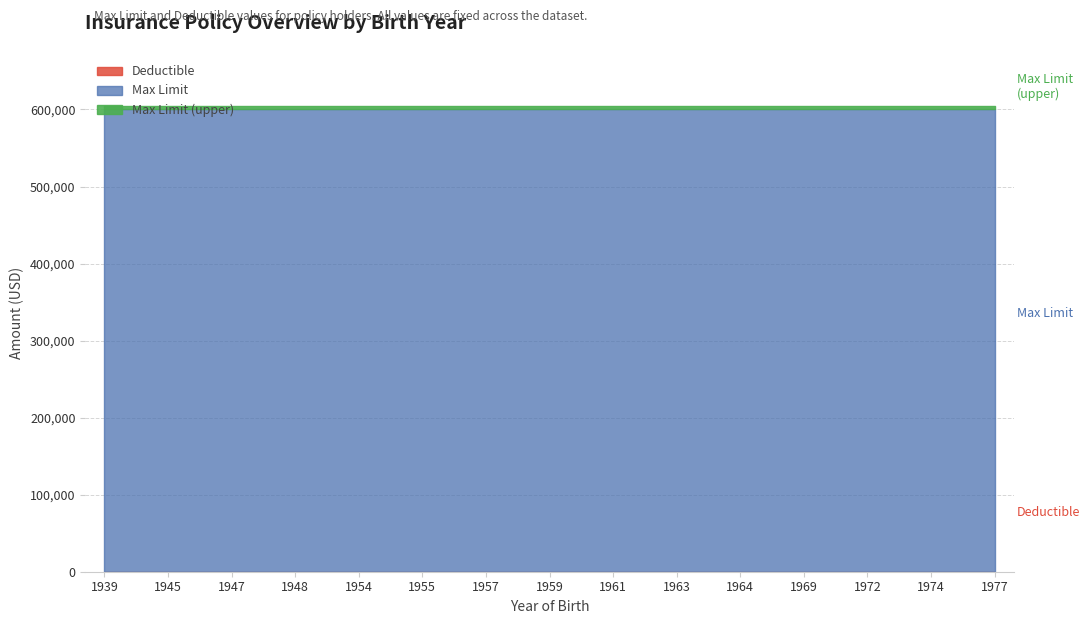

Where is Deductible nearest to the value 250?

1939